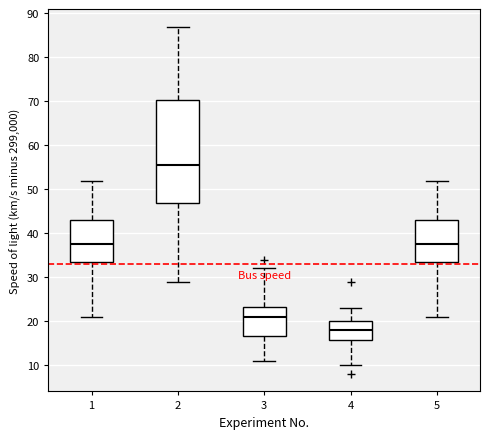

Comparing the boxes themselves (not the whiskers), which one is the tallest?

2